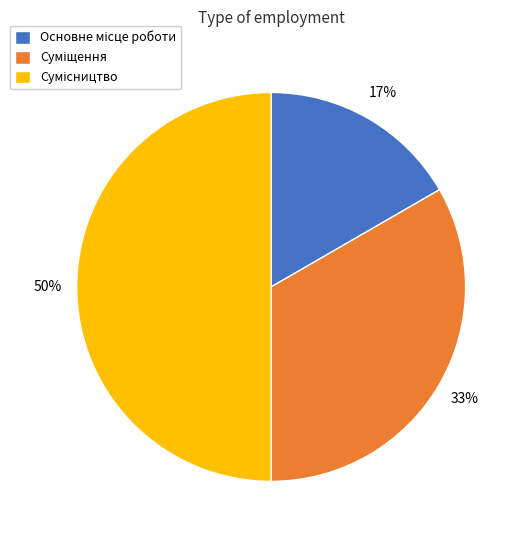

To the nearest percent, what is the difference between the largest and smallest slice percentages?

33%